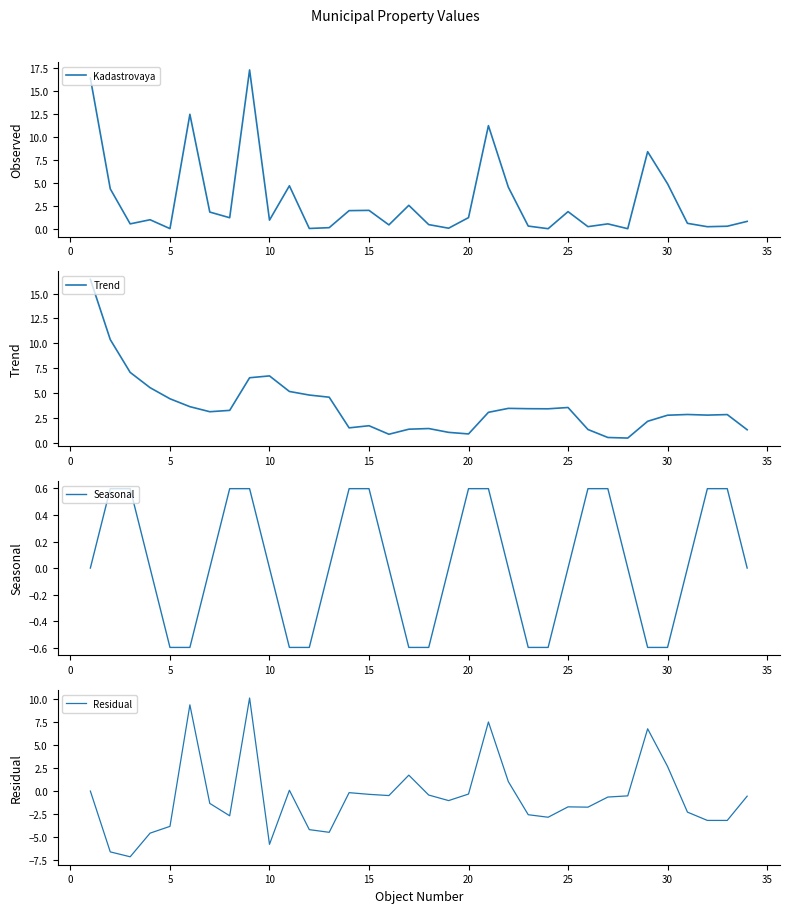

How many values in the Trend series are below 3?

16